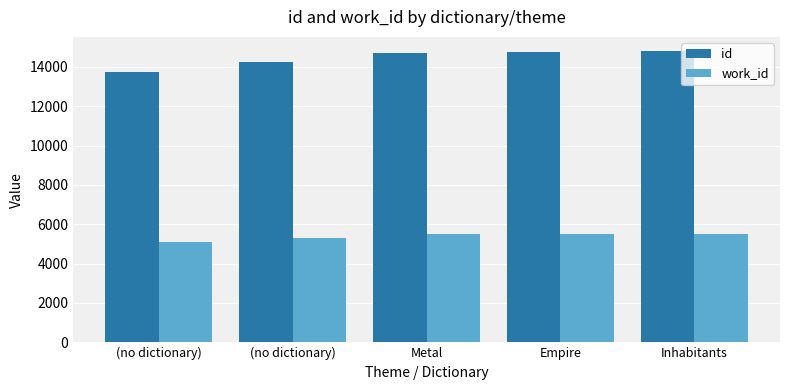

What is the difference between the highest and lowest values at (no dictionary)?

8669